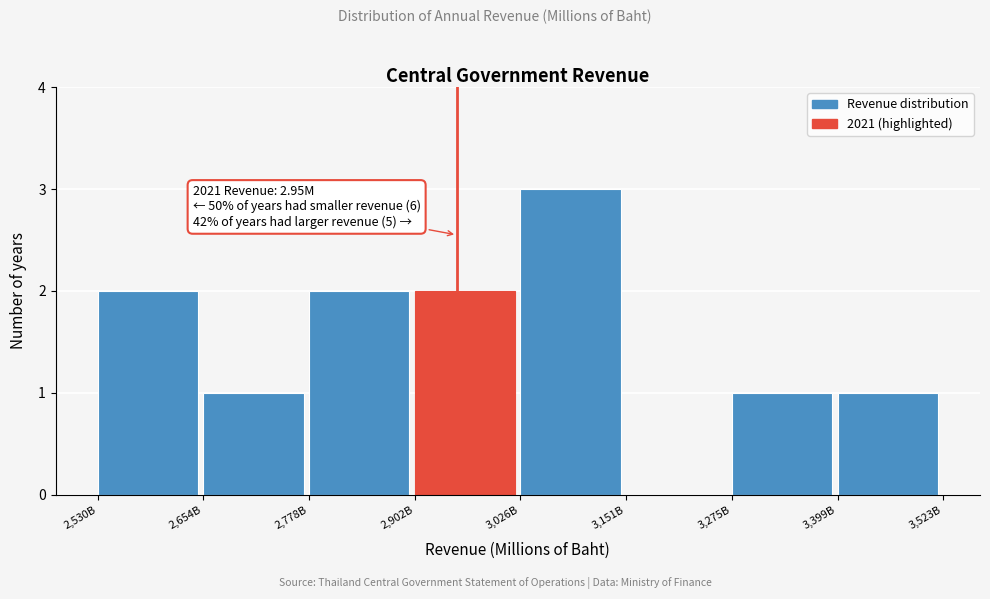

Reading left to right, list all the values displayed in this chart.

2,530B=2	2,654B=1	2,778B=2	2,902B=2	3,026B=3	3,151B=0	3,275B=1	3,399B=1